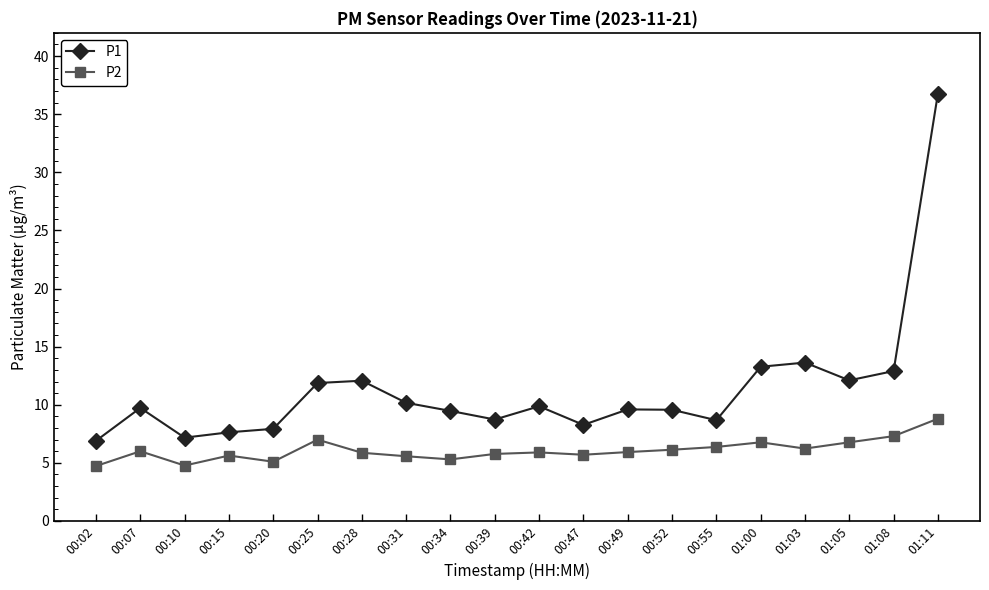

What is the label of the 19th point from the right?

00:07